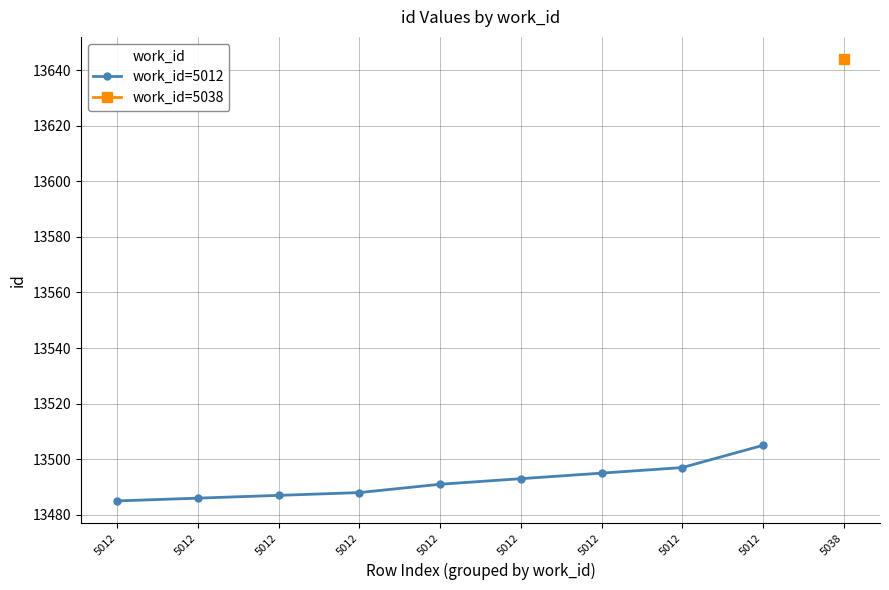

How many data points are above 13491?

4